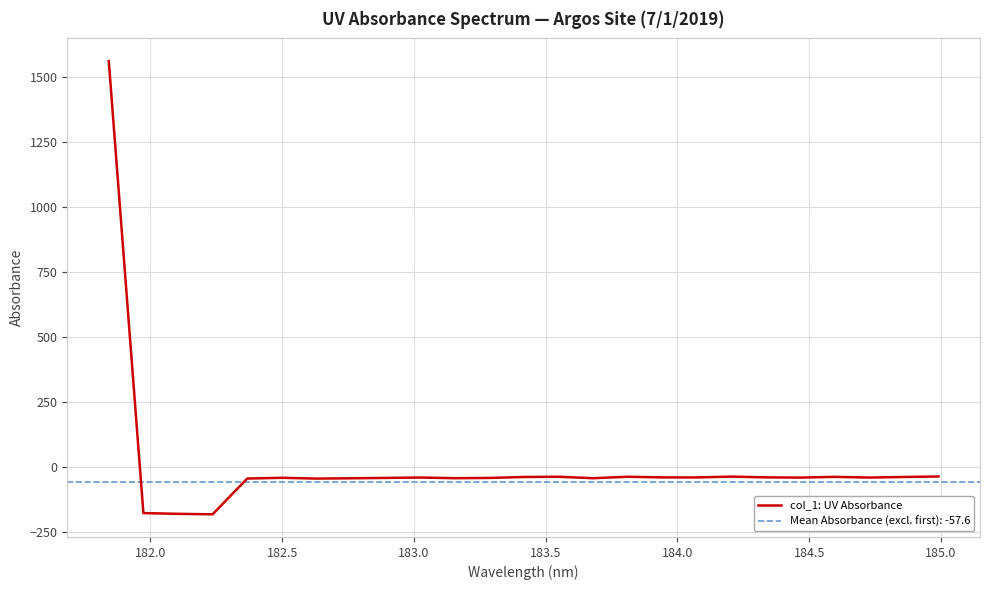

How many lines are shown in the chart?

1